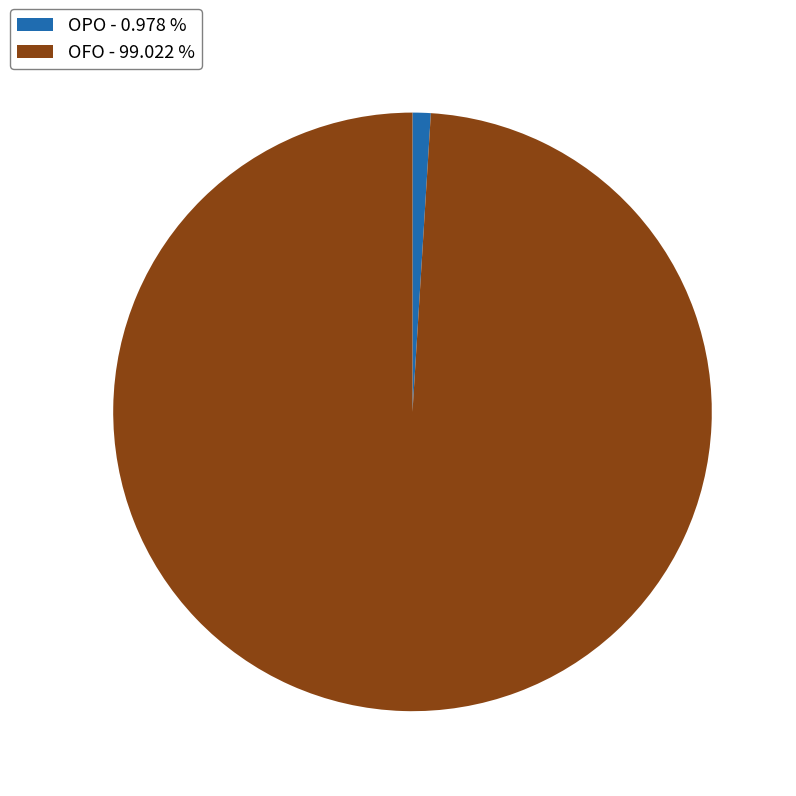

How many slices are in this pie chart?

2